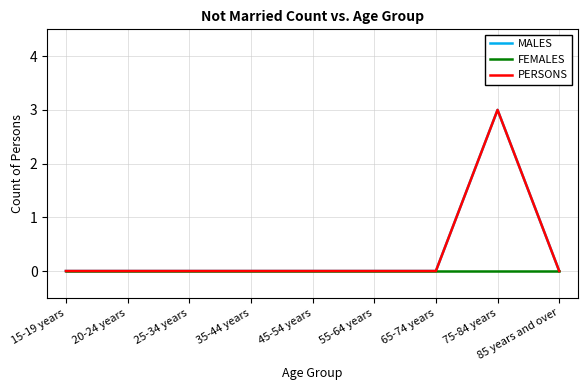

Does the chart have visible grid lines?

Yes